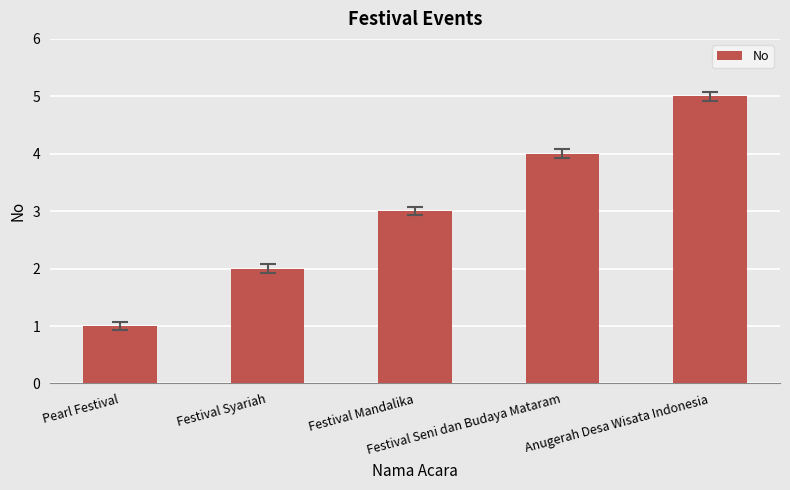

Read the value at Pearl Festival.

1